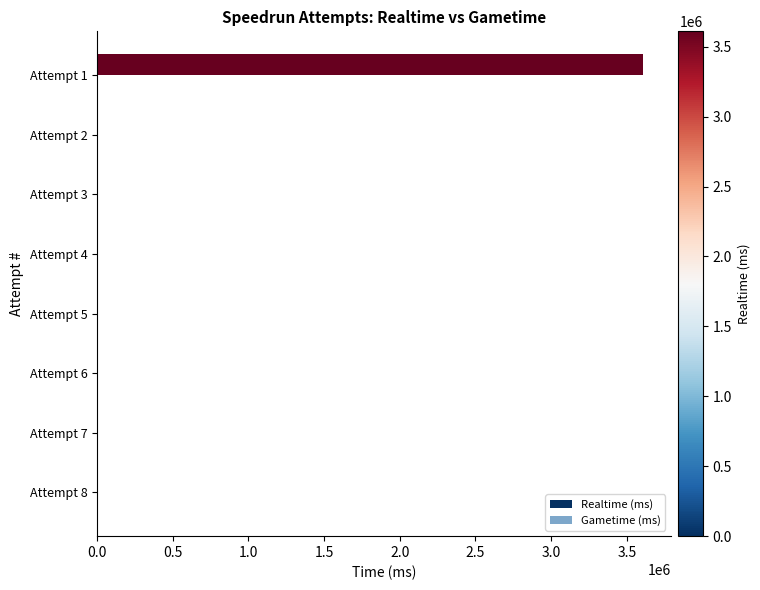

Is it true that the value at Attempt 3 is -1923685?

False